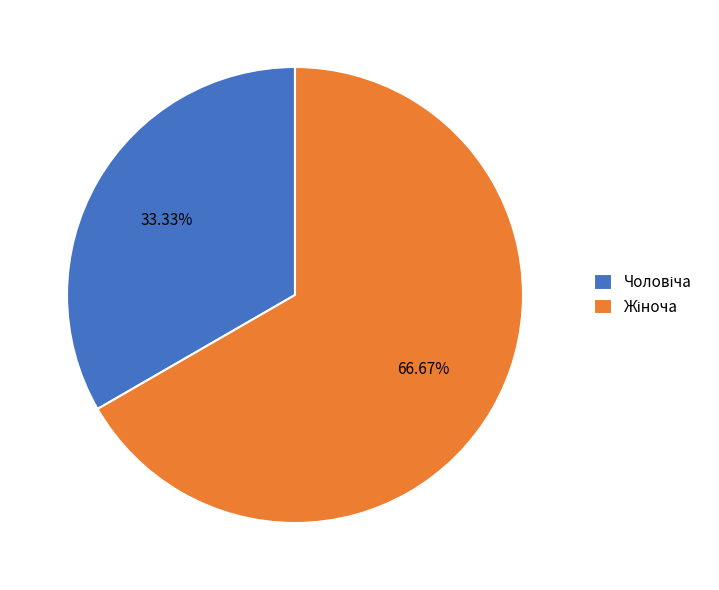

Is there any slice that represents more than half of the pie?

Yes